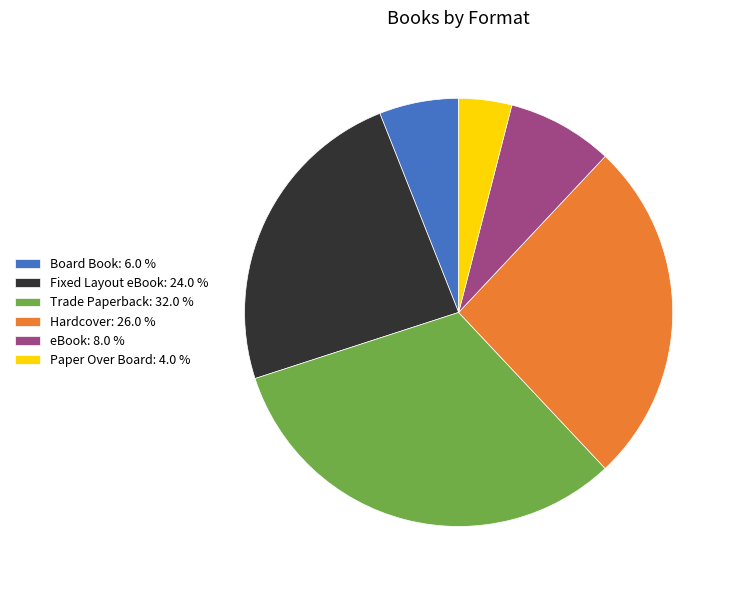

Does eBook: 8.0 % represent more than half of the total?

No